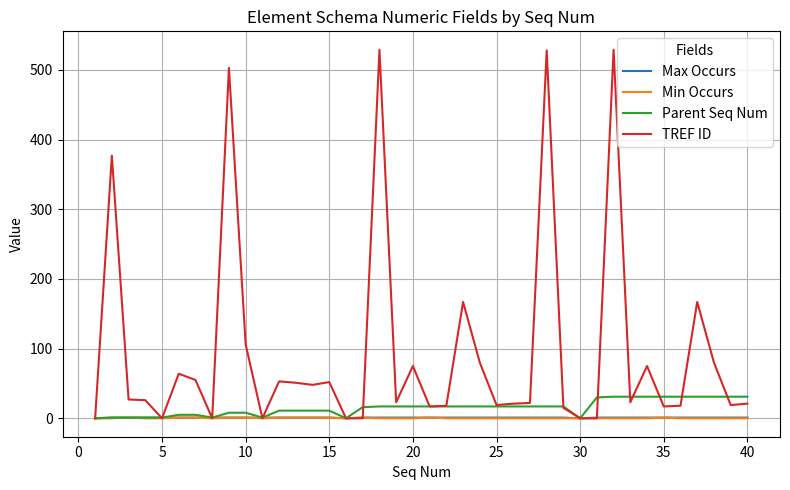

Which series has the largest total across all categories?

TREF ID